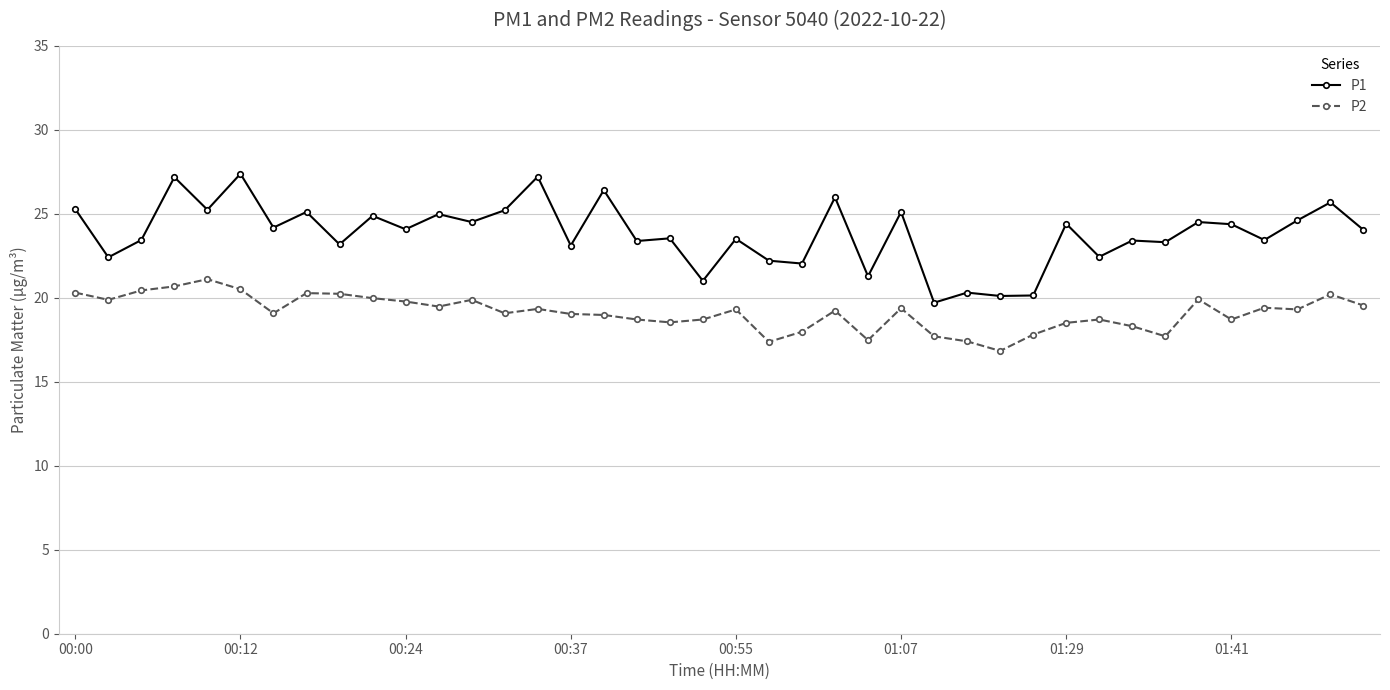

Rank the series by their average value, from highest to lowest.

P1, P2